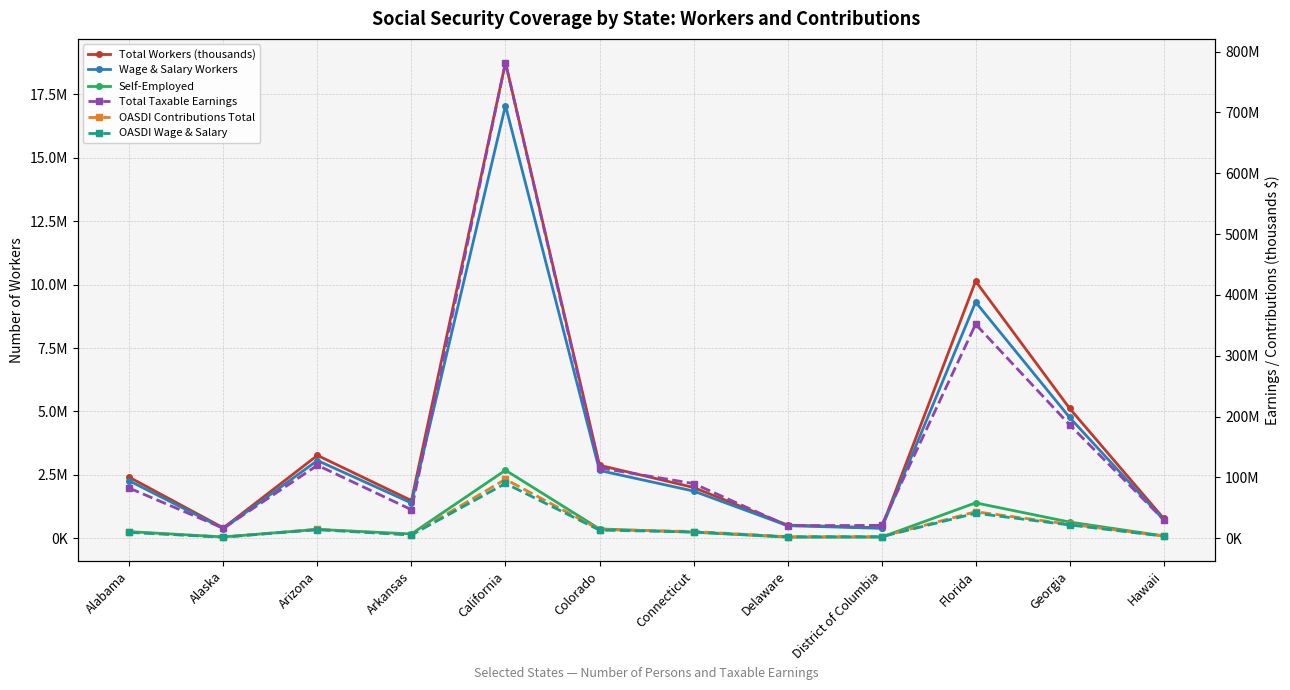

At which category is the sum across all series the highest?

California